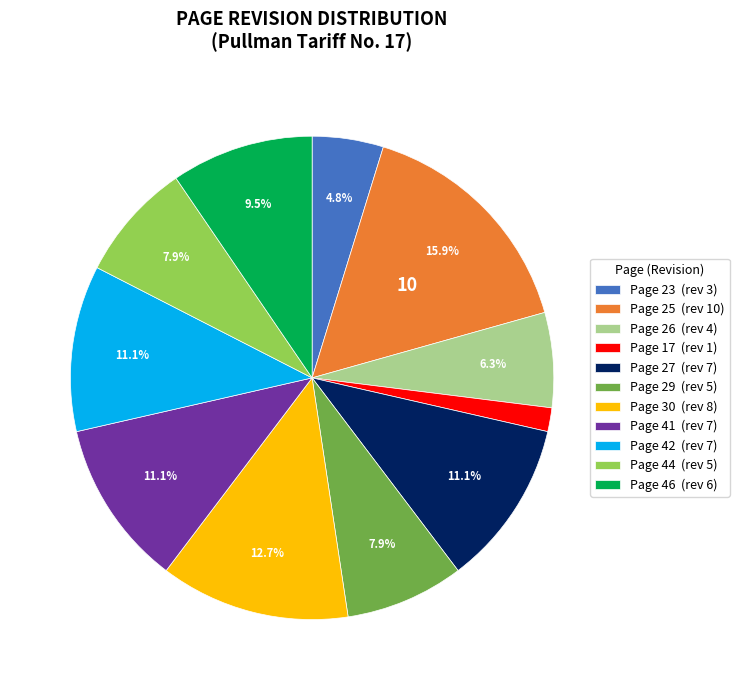

Is the sum of Page 17 (rev 1) and Page 46 (rev 6) greater than half?

No